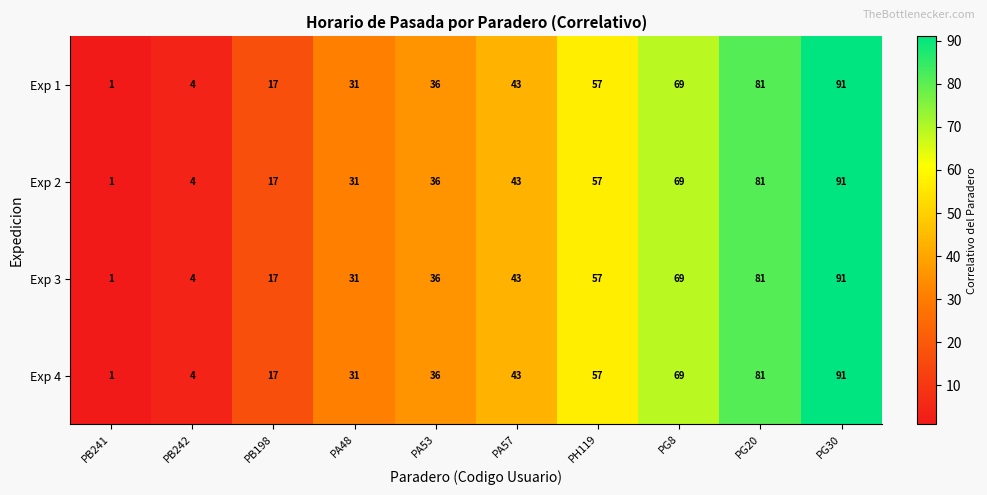

At which label is Exp 2 closest to 46?

PA57